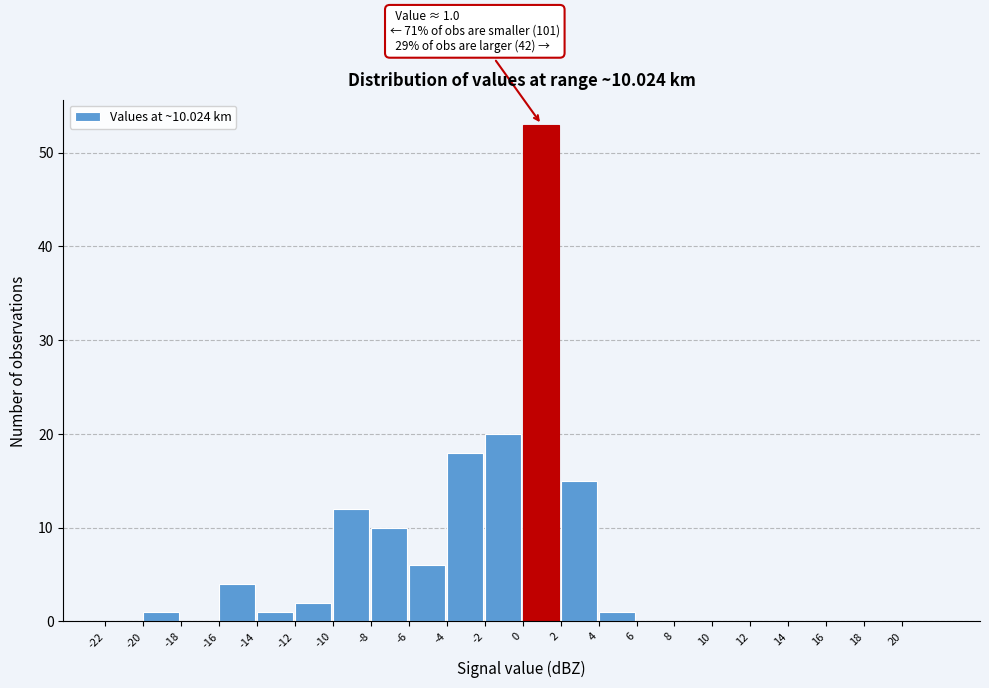

Which range on the x-axis has the tallest bar?

0 to 2